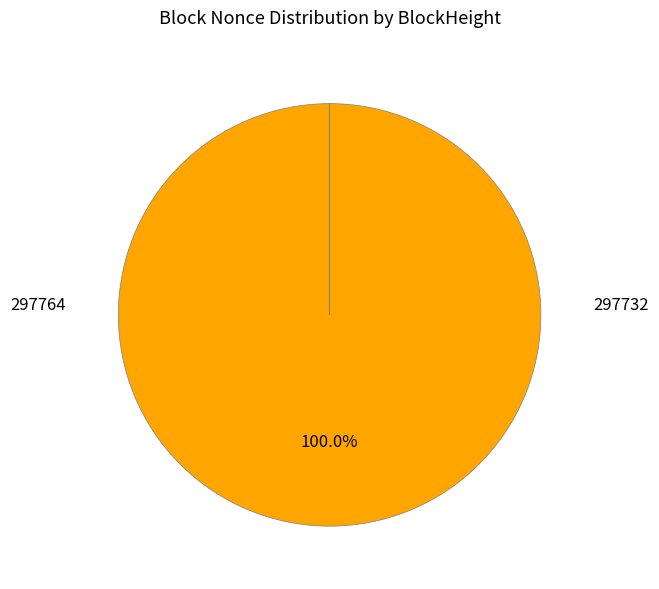

Is there a majority slice in this chart?

Yes